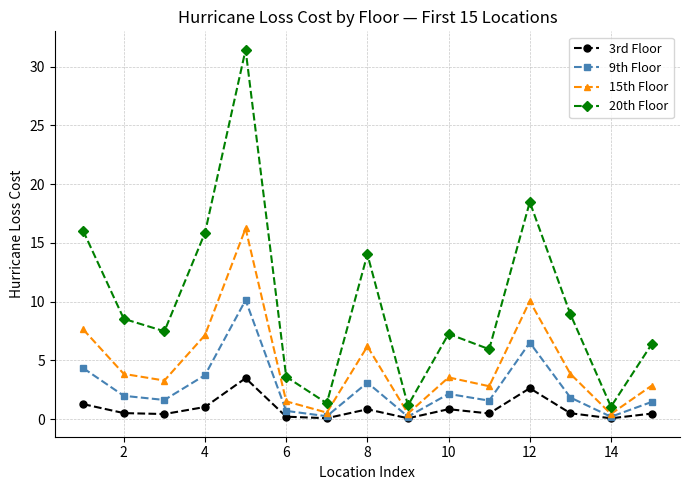

Rank the series by their maximum value, from highest to lowest.

20th Floor, 15th Floor, 9th Floor, 3rd Floor